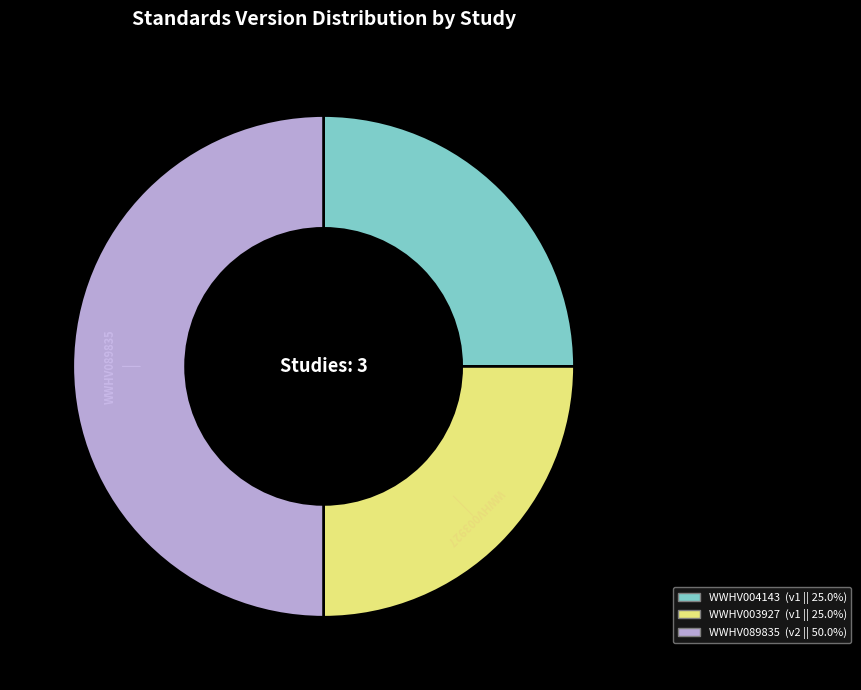

Which category has the biggest portion of the pie?

WWHV089835